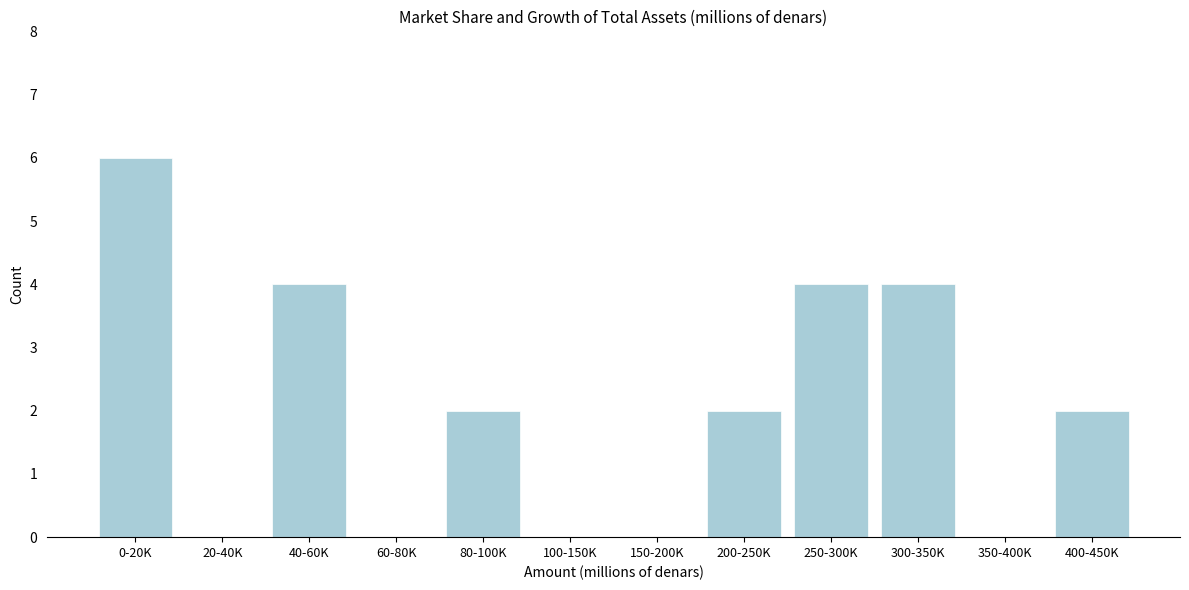

Reading left to right, transcribe all the data shown in this chart.

0-20K=6	20-40K=0	40-60K=4	60-80K=0	80-100K=2	100-150K=0	150-200K=0	200-250K=2	250-300K=4	300-350K=4	350-400K=0	400-450K=2